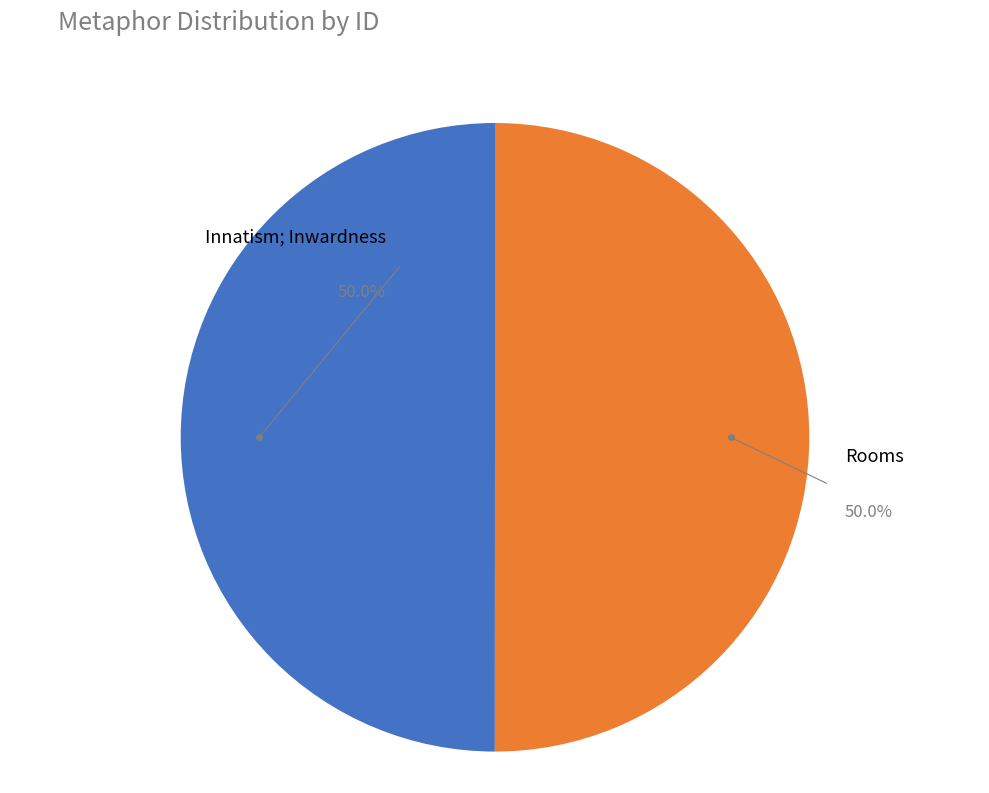

Approximately how many times larger is the value at Rooms compared to Innatism; Inwardness?

1.0